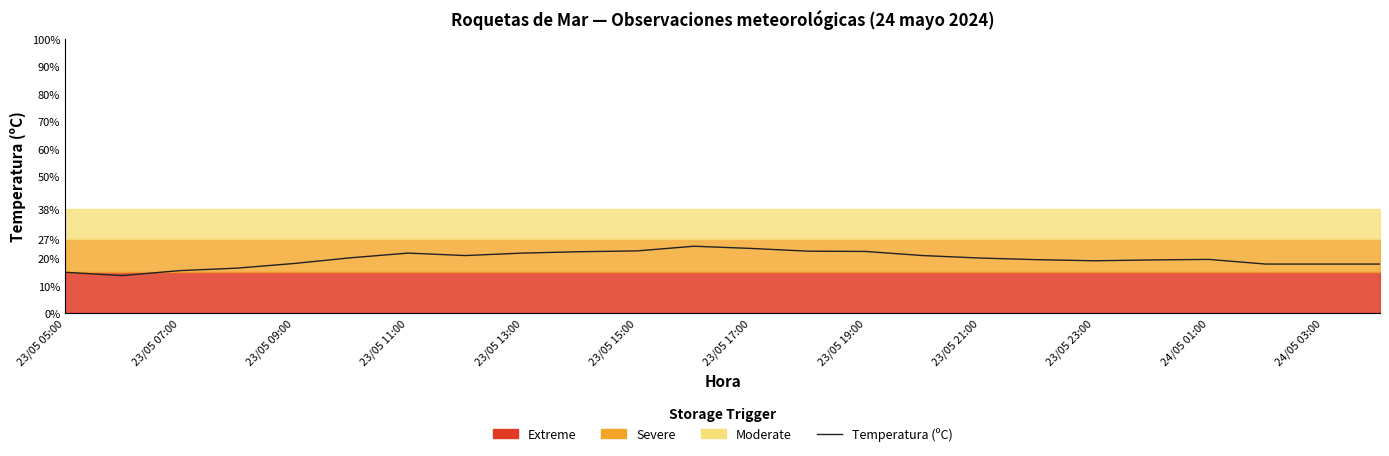

True or false: the data shows 12.8 at 23/05 15:00.

False